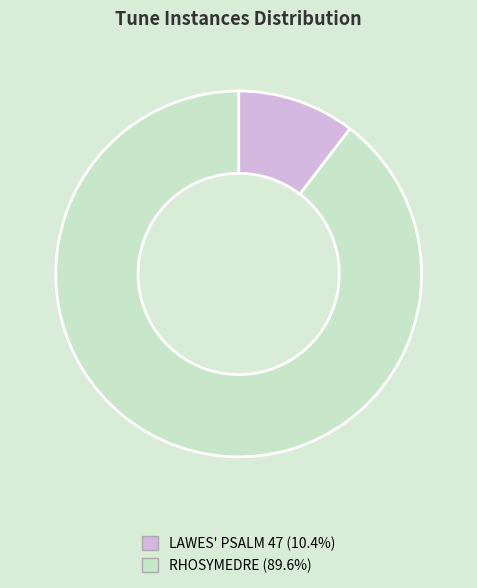

What is the largest slice in the pie chart?

RHOSYMEDRE